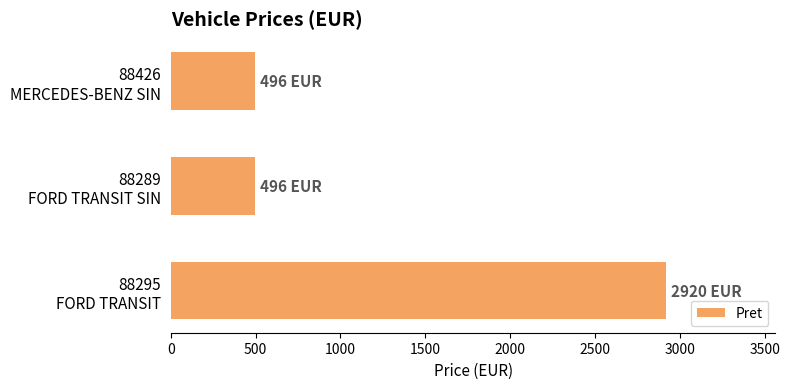

What is the difference between the maximum and minimum values?

2424